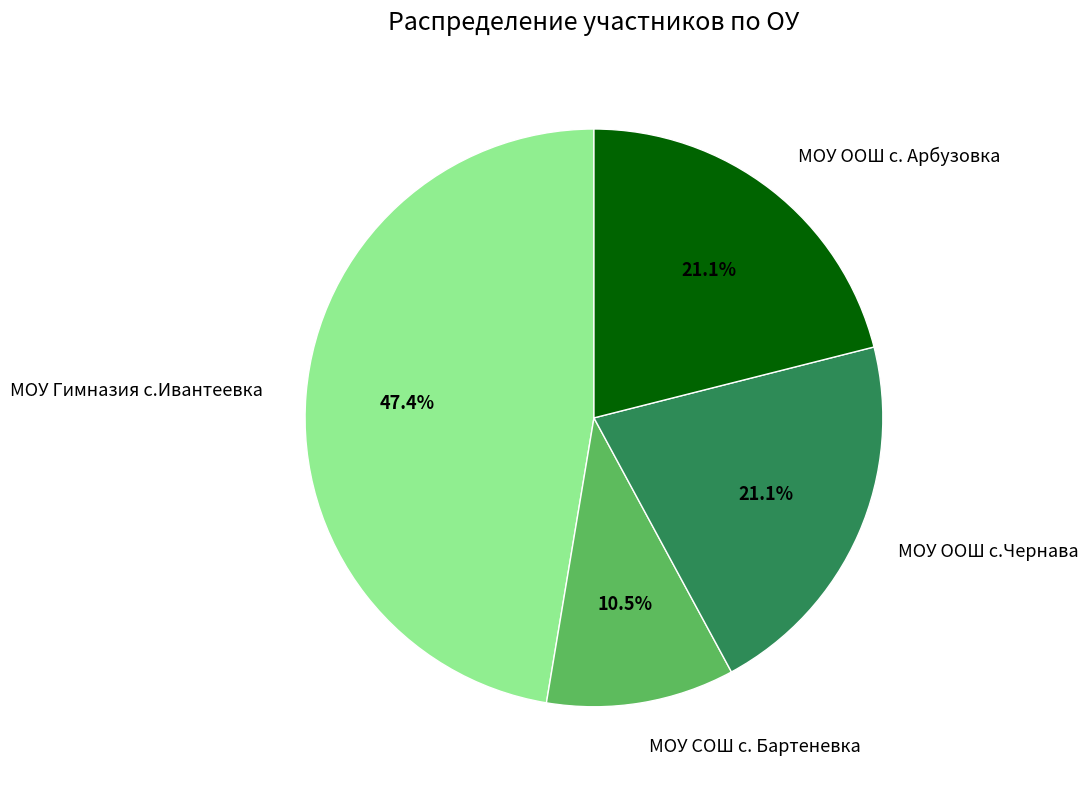

True or false: МОУ Гимназия с.Ивантеевка accounts for 47% of the total.

True